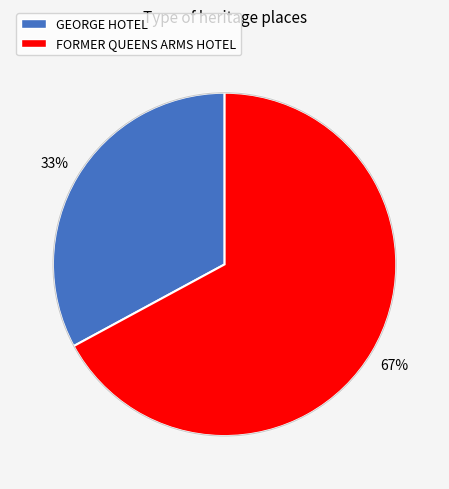

To the nearest percent, what is the difference between the GEORGE HOTEL and FORMER QUEENS ARMS HOTEL slice percentages?

34%